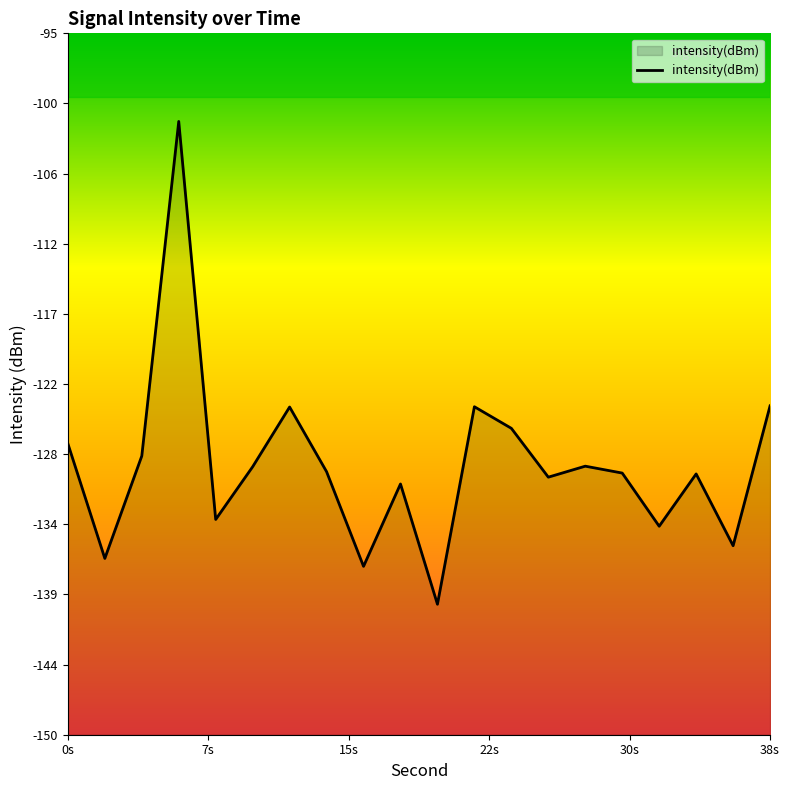

What is the sum of all values?

-2577.2